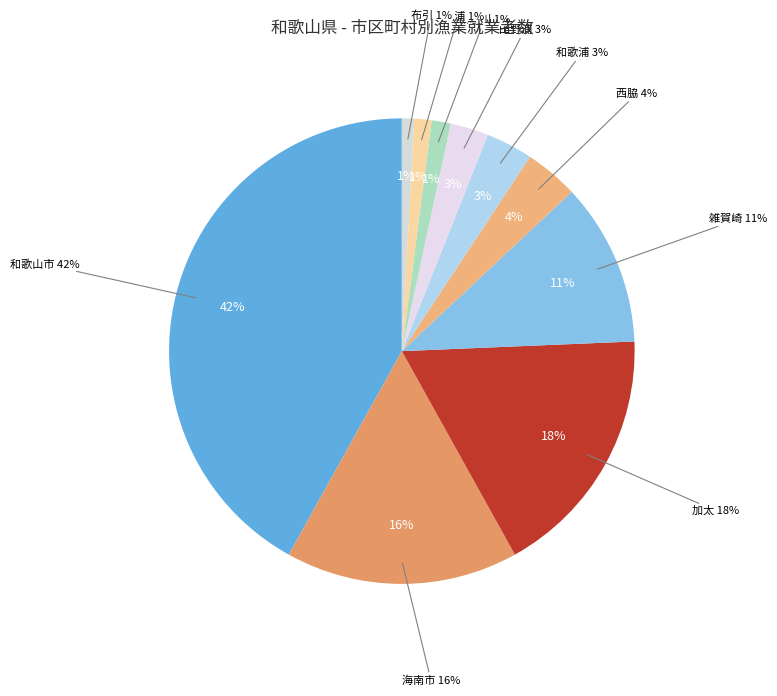

The 雑賀崎 slice represents 11% of the pie. True or false?

True